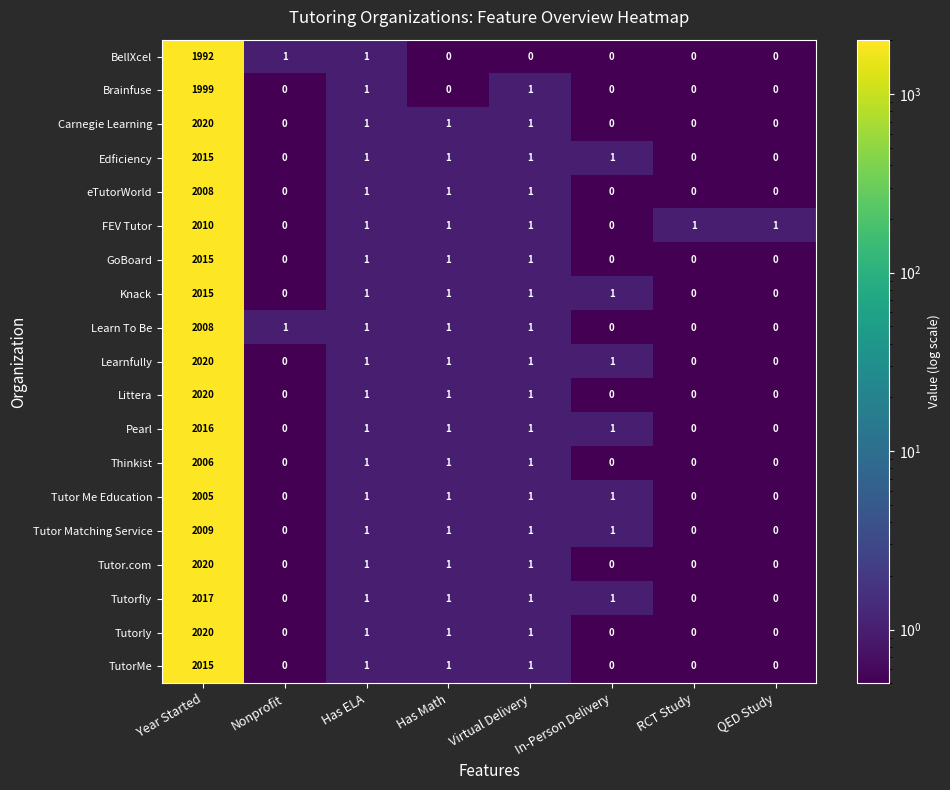

Which category has the highest value in the Tutorly series?

Year Started